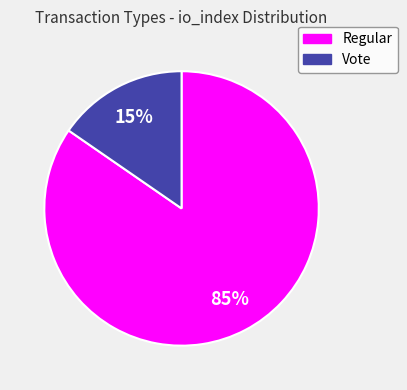

Combined, do Vote and Regular account for over 50%?

Yes